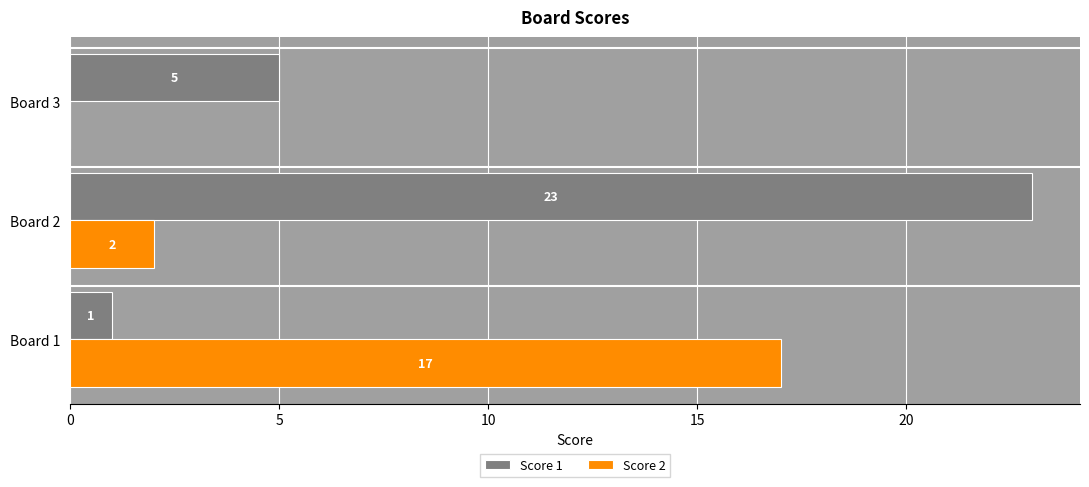

What are all the series names shown in the legend?

Score 1, Score 2